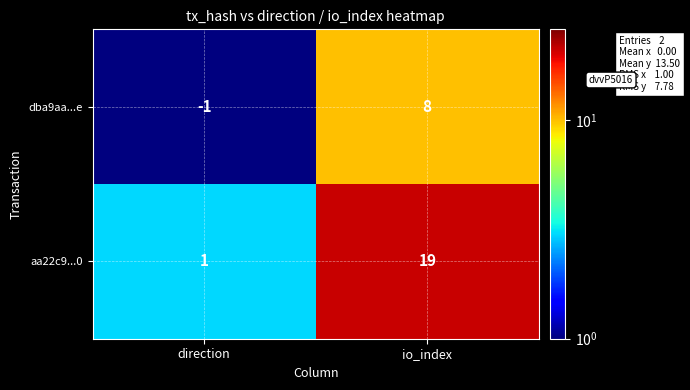

Between direction and io_index, which series saw the biggest shift?

aa22c9...0